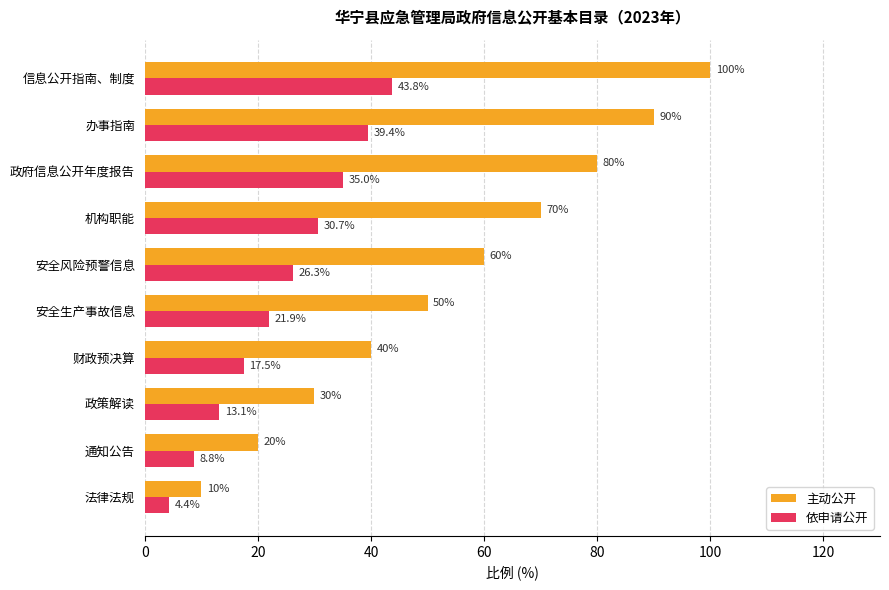

What is the maximum value shown in the chart?

100.0